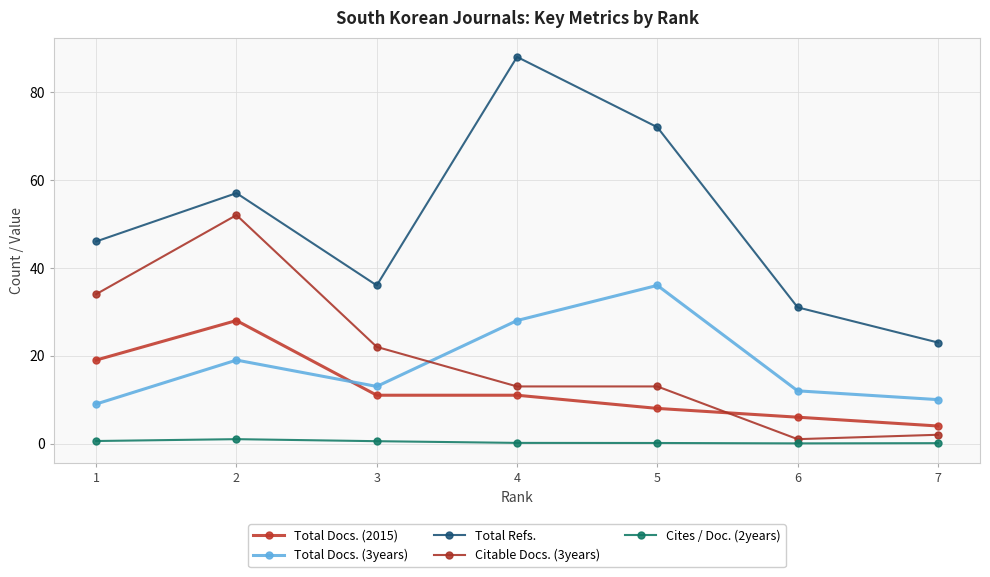

What is the difference between the second highest and second lowest values in the Total Refs. series?

41.0